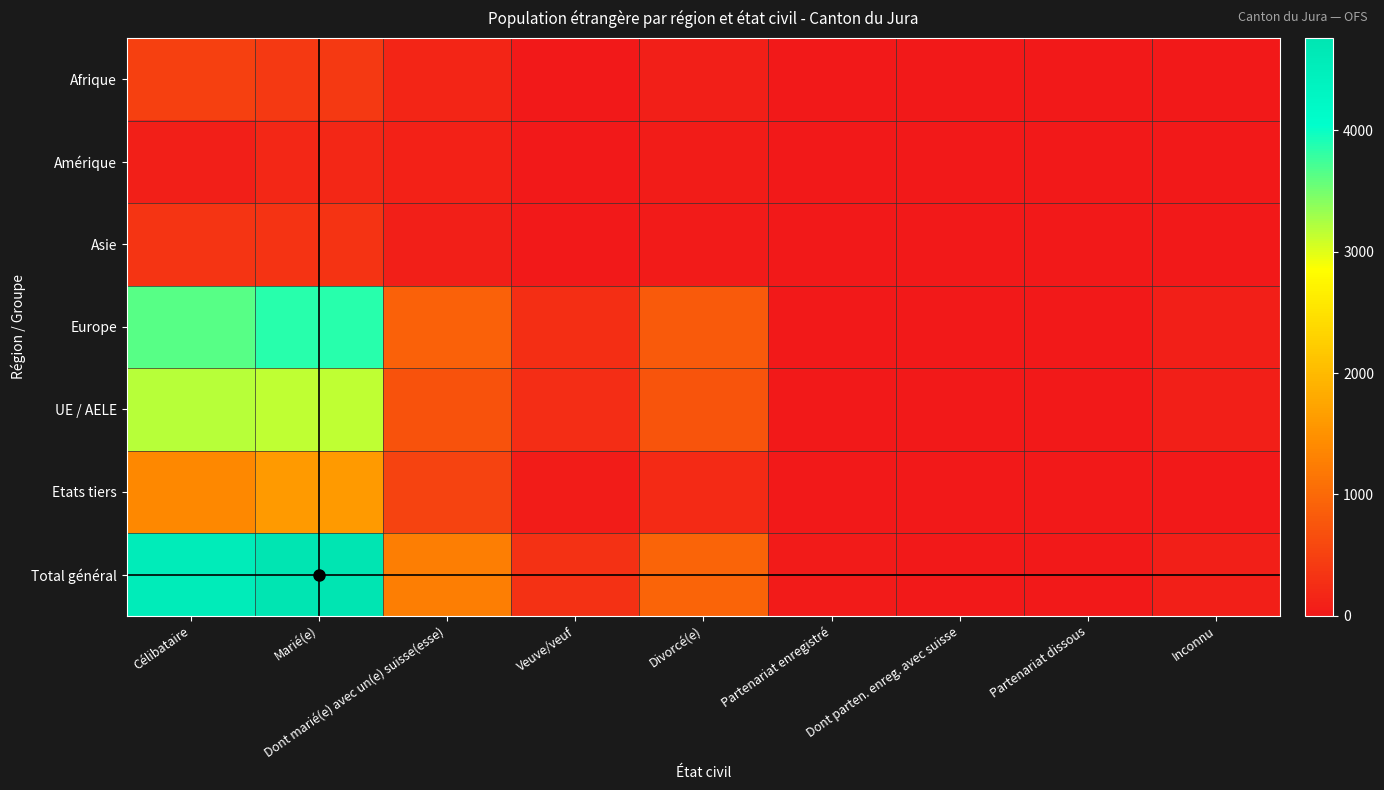

At which category is the sum across all series the highest?

Marié(e)